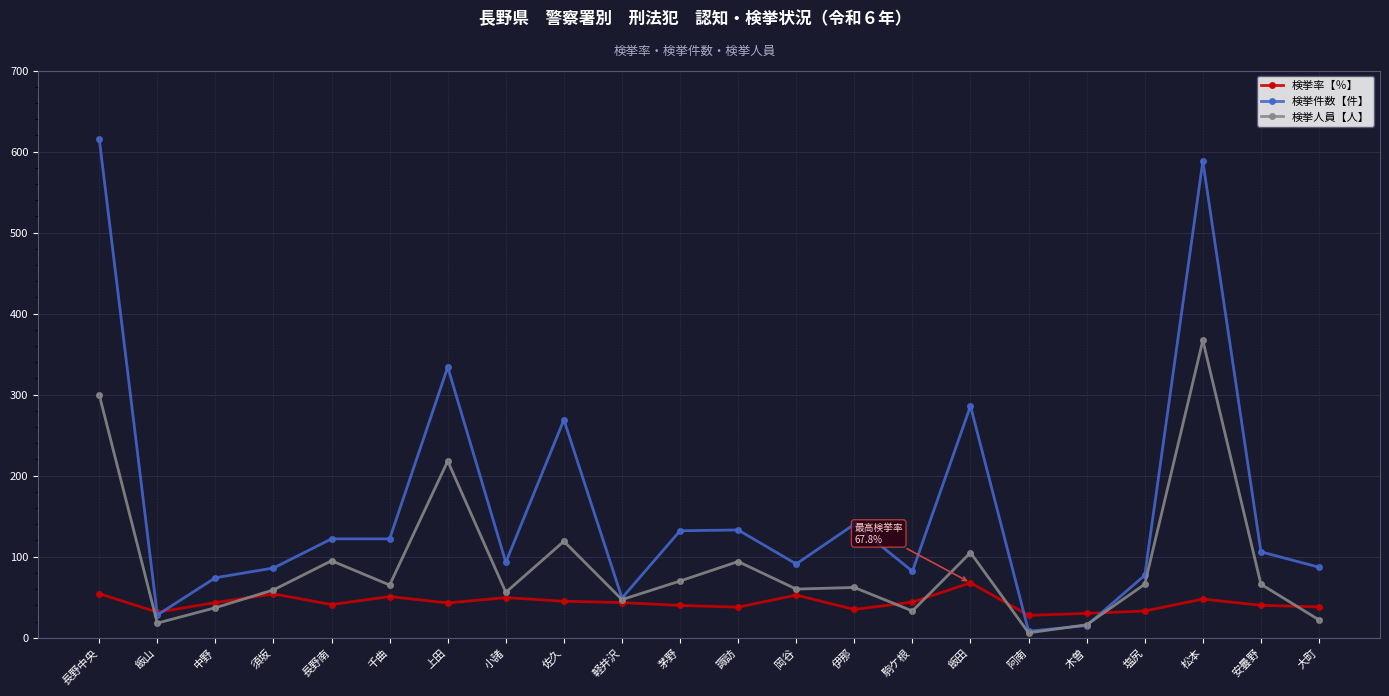

At which category does 検挙件数【件】 reach its first local valley?

飯山